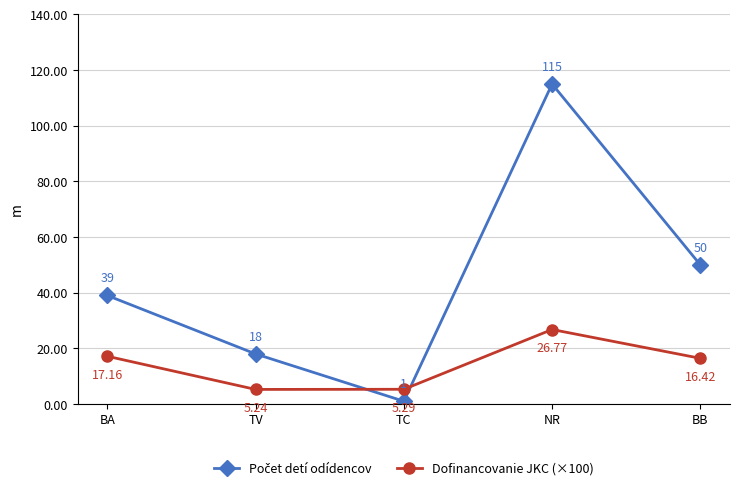

What is the label of the 4th point from the right?

TV